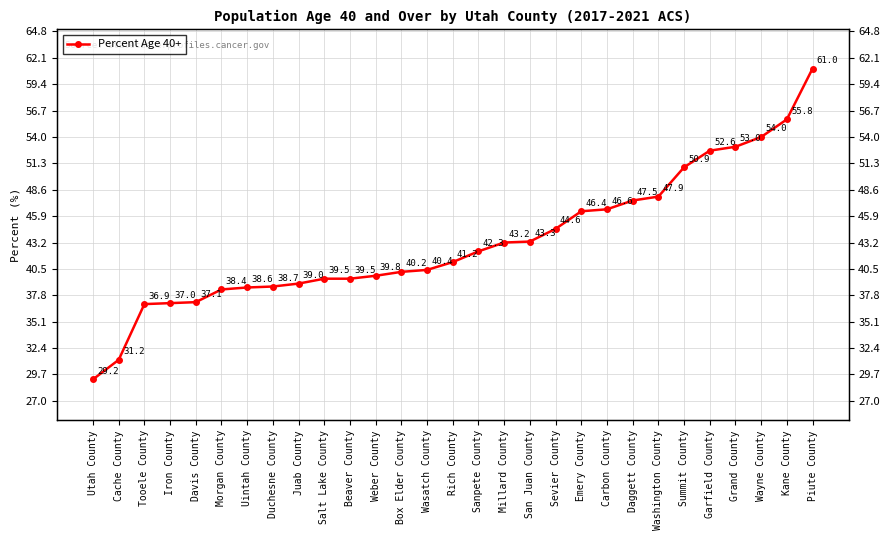

Which label corresponds to the smallest value in the chart?

Utah County